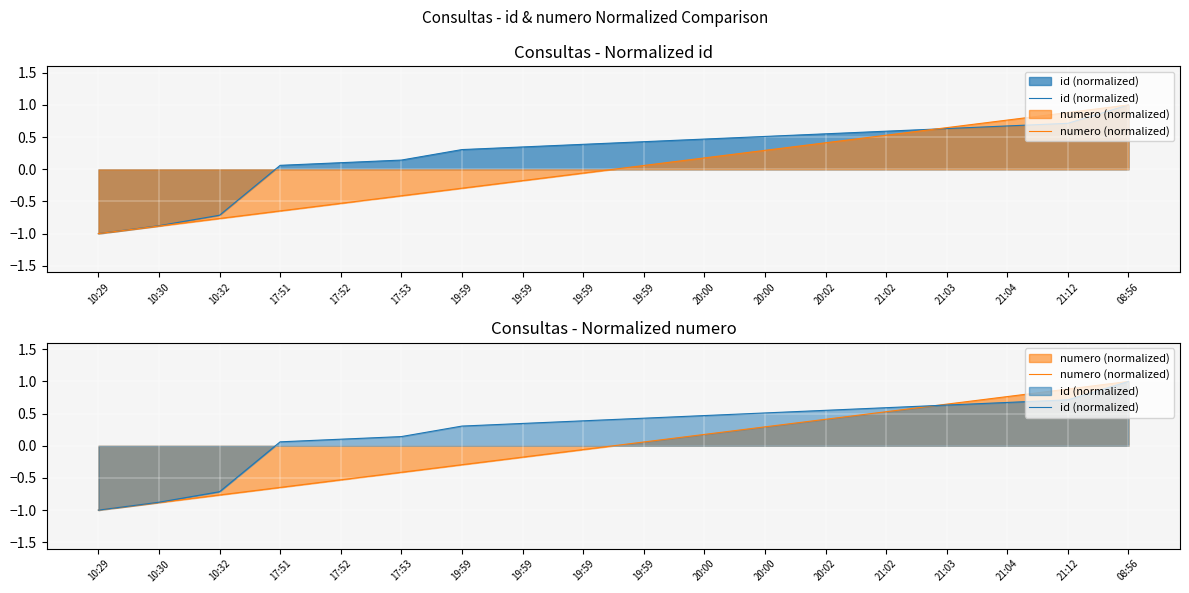

What is the difference between the maximum and minimum values in the numero (normalized) series?

2.0